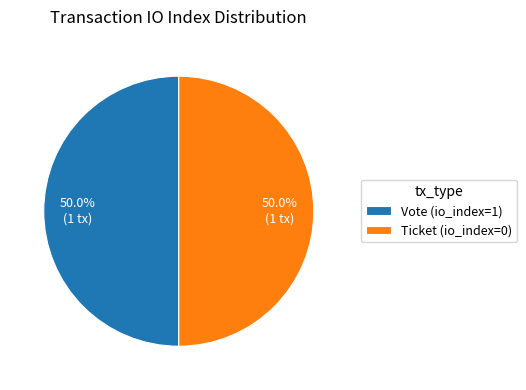

How many segments does this pie chart have?

2